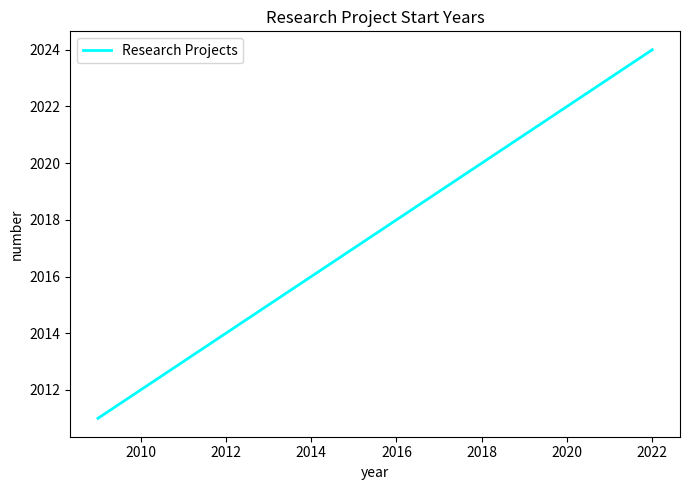

What is the minimum value shown in the chart?

2011